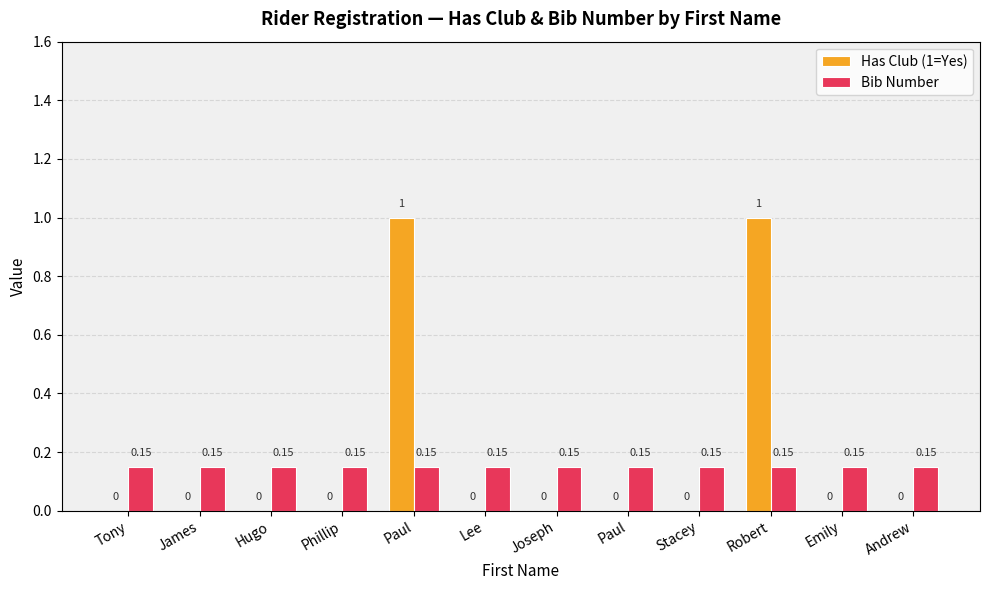

What is the difference between the second highest and second lowest values in the Has Club (1=Yes) series?

1.0